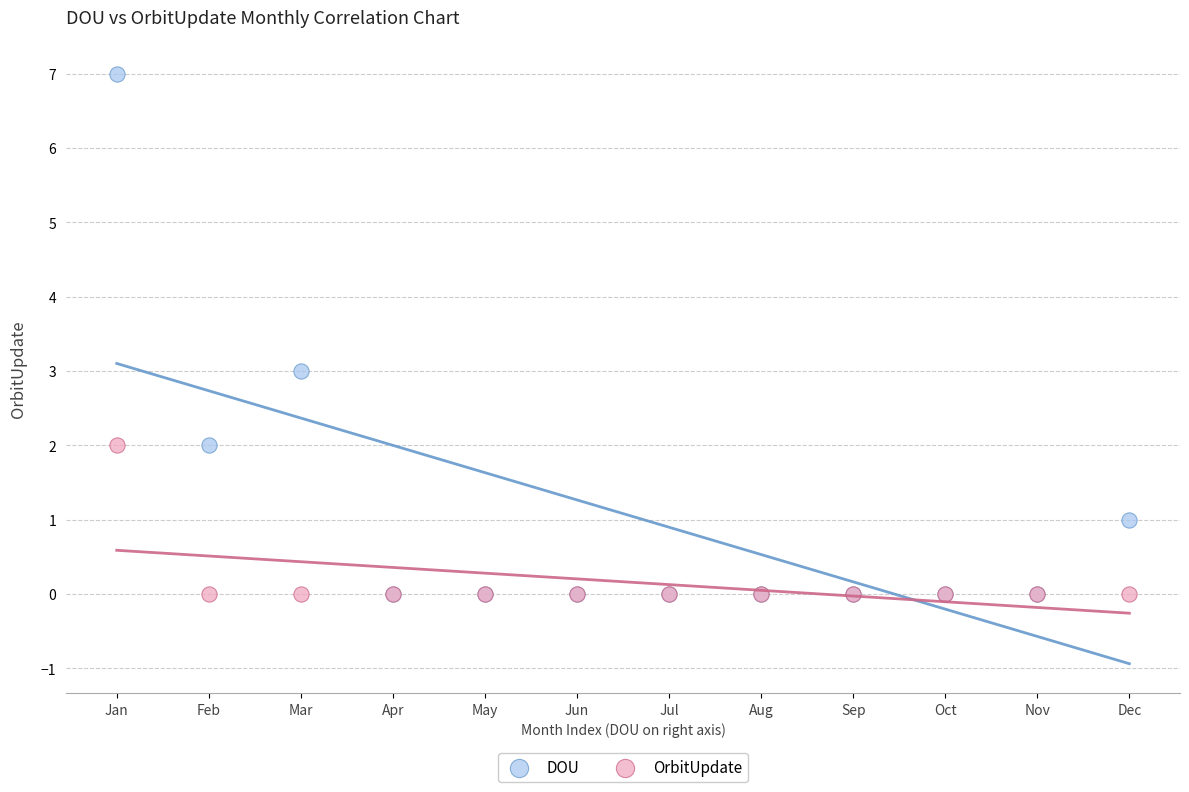

What are all the series names shown in the legend?

DOU, OrbitUpdate